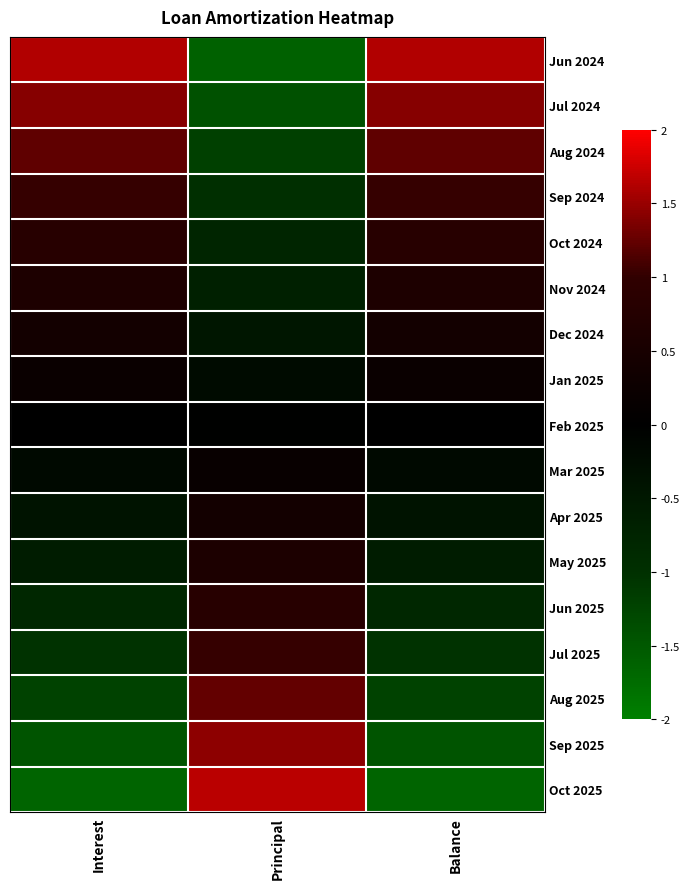

Reading right to left, what are all the values shown in this chart?

Jun 2024: Balance=1.6	Principal=-1.6	Interest=1.6
Jul 2024: Balance=1.4	Principal=-1.4	Interest=1.4
Aug 2024: Balance=1.2	Principal=-1.2	Interest=1.2
Sep 2024: Balance=1.0	Principal=-1.0	Interest=1.0
Oct 2024: Balance=0.8	Principal=-0.8	Interest=0.8
Nov 2024: Balance=0.6	Principal=-0.7	Interest=0.6
Dec 2024: Balance=0.4	Principal=-0.5	Interest=0.4
Jan 2025: Balance=0.2	Principal=-0.2	Interest=0.2
Feb 2025: Balance=0.0	Principal=-0.0	Interest=0.0
Mar 2025: Balance=-0.2	Principal=0.2	Interest=-0.2
Apr 2025: Balance=-0.4	Principal=0.4	Interest=-0.4
May 2025: Balance=-0.6	Principal=0.6	Interest=-0.6
Jun 2025: Balance=-0.8	Principal=0.8	Interest=-0.8
Jul 2025: Balance=-1.0	Principal=1.0	Interest=-1.0
Aug 2025: Balance=-1.2	Principal=1.2	Interest=-1.2
Sep 2025: Balance=-1.4	Principal=1.5	Interest=-1.4
Oct 2025: Balance=-1.6	Principal=1.7	Interest=-1.6